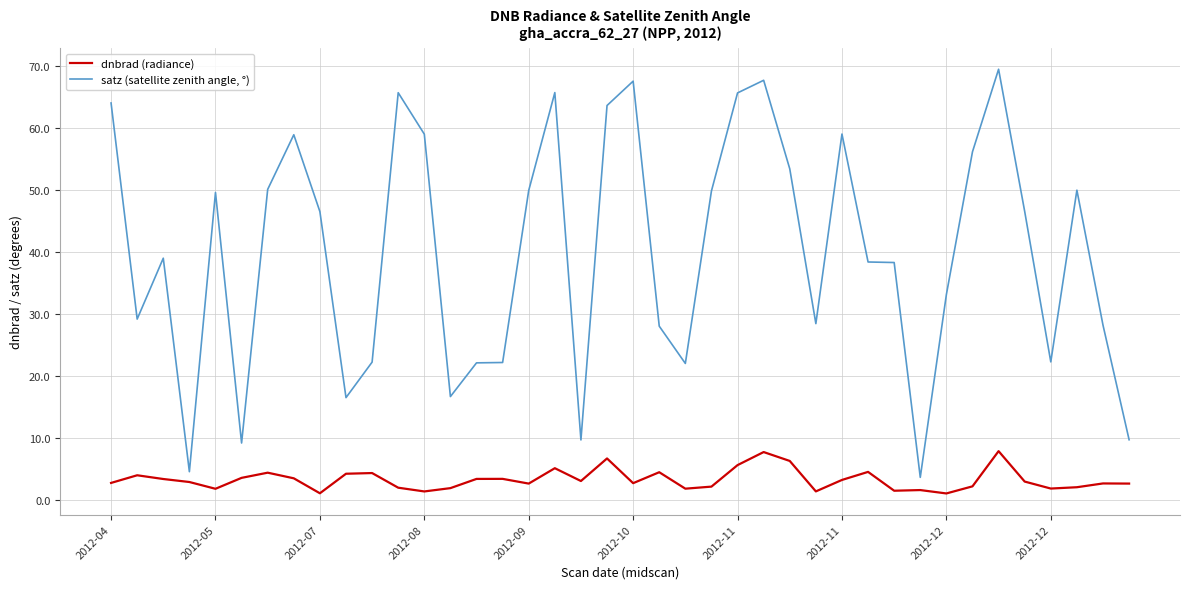

Which series has the largest range (max minus min)?

satz (satellite zenith angle, °)